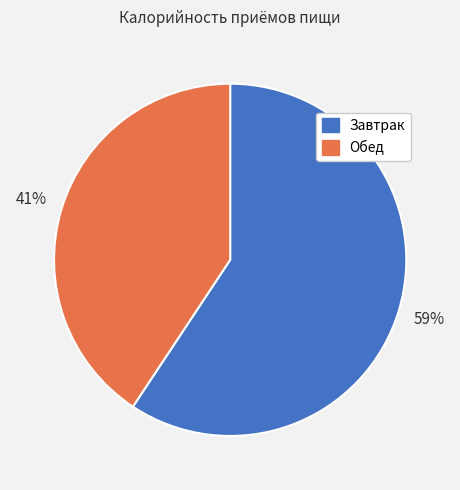

Is it true that Обед is 41% of the pie?

True